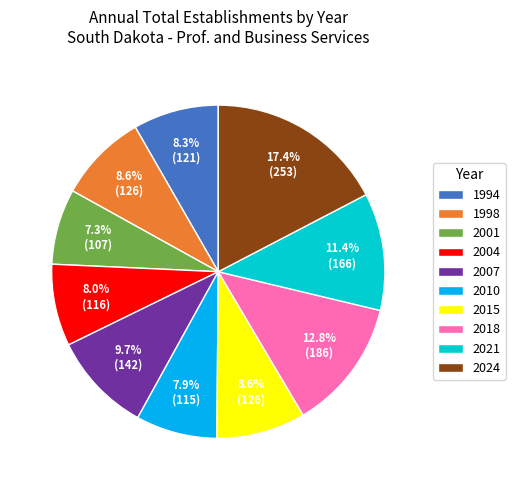

To the nearest percent, what is the average slice percentage?

10%